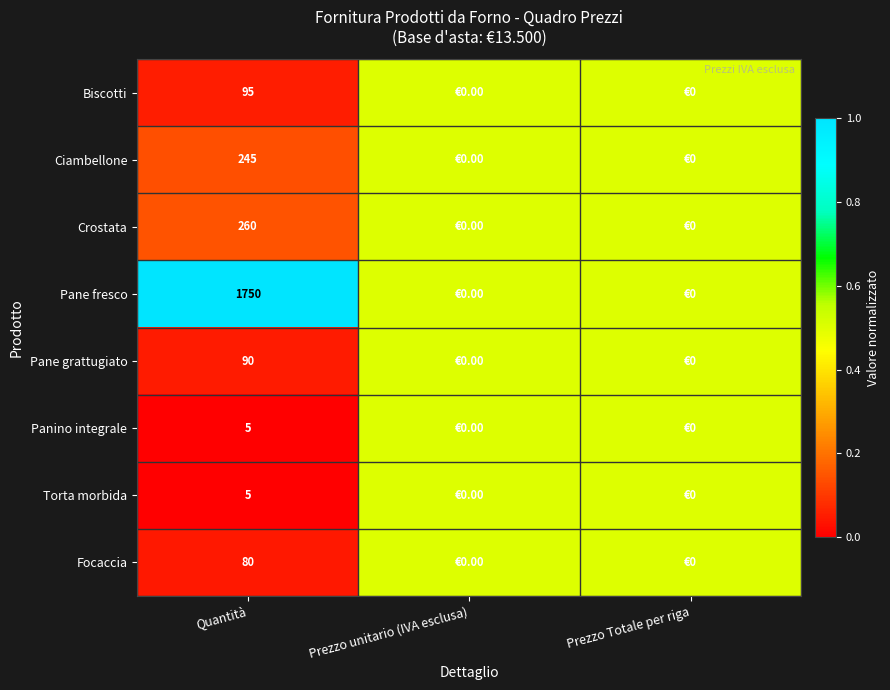

What is the total value across all series at Quantità?

2530.0